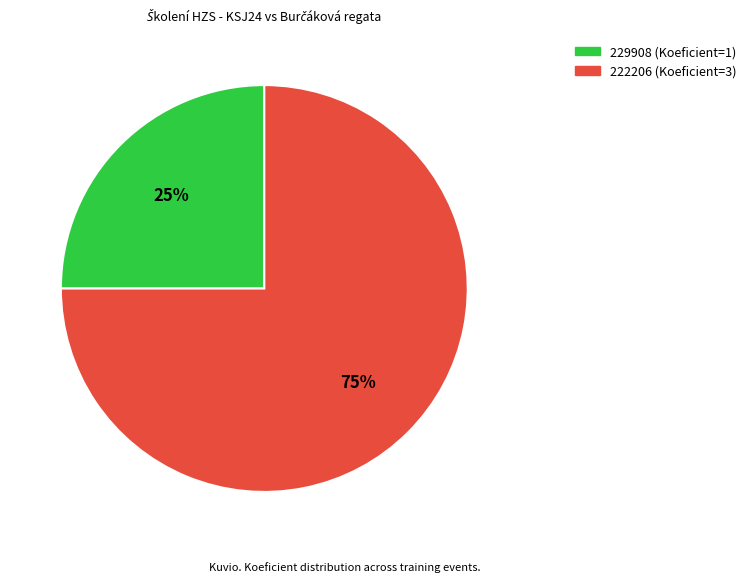

Count the number of slices in the pie.

2